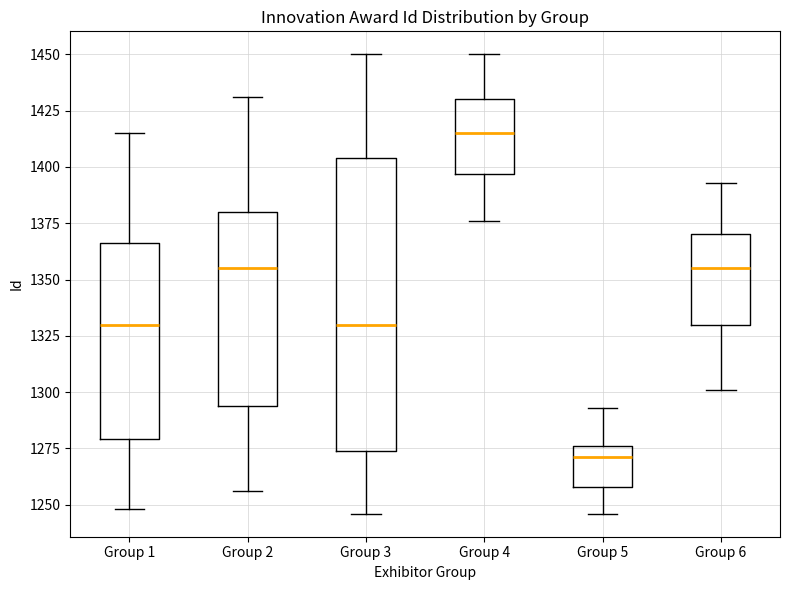

Which box is the tallest, from its lower edge to its upper edge?

Group 3